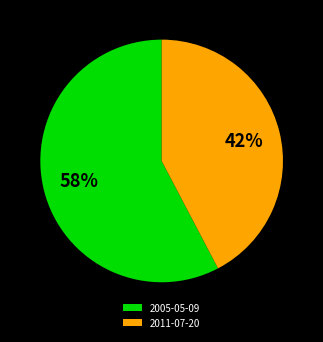

Which slice represents more than half of the pie?

2005-05-09